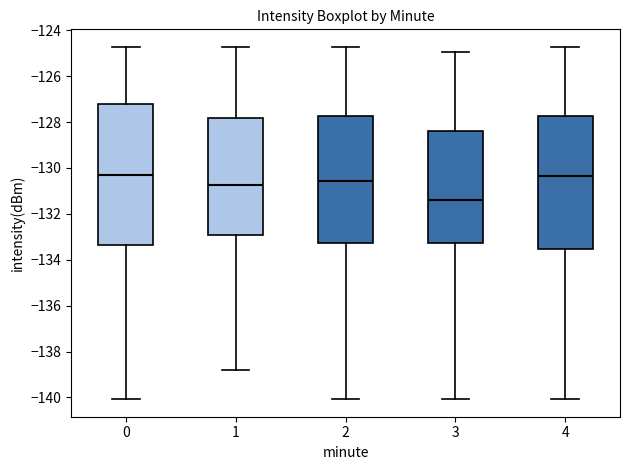

Which box has the lowest median line?

3